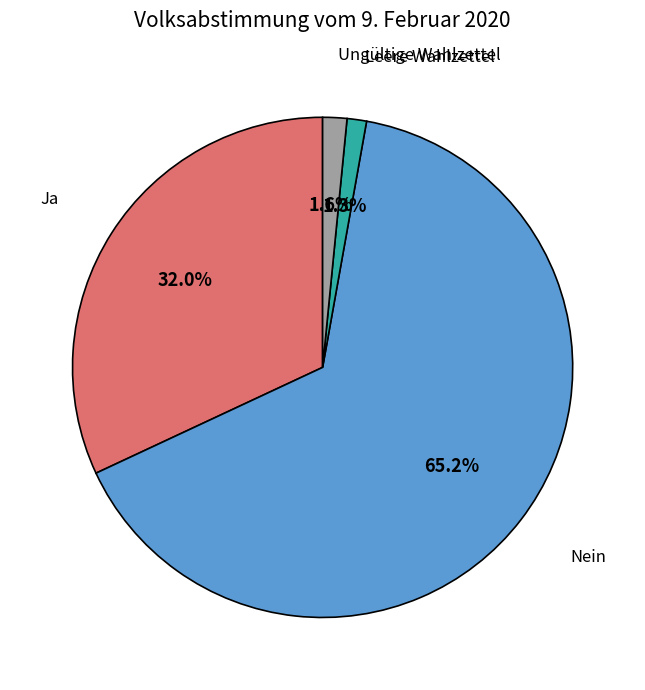

Is there a majority slice in this chart?

Yes